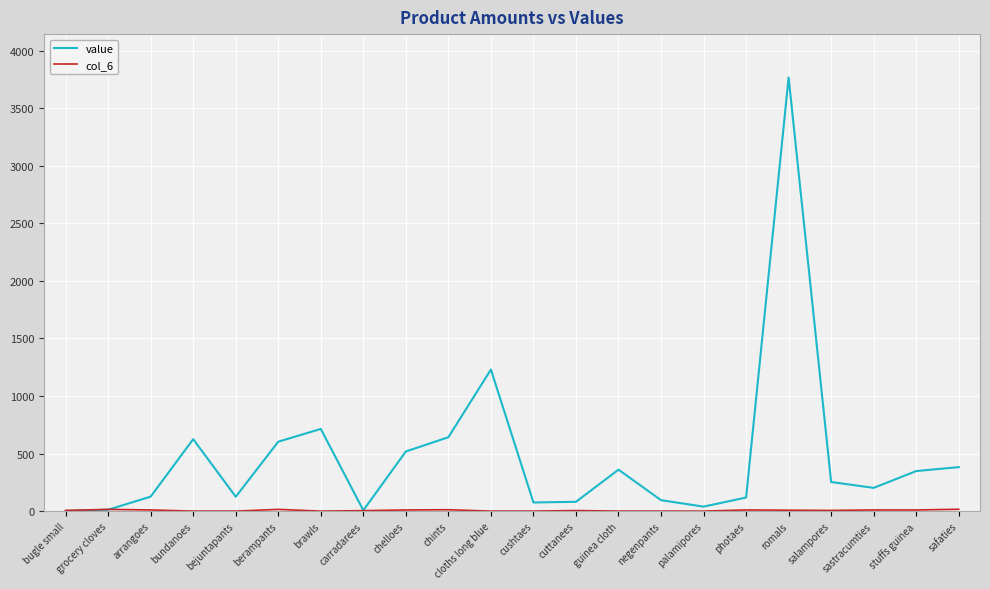

Which series has the largest total across all categories?

value